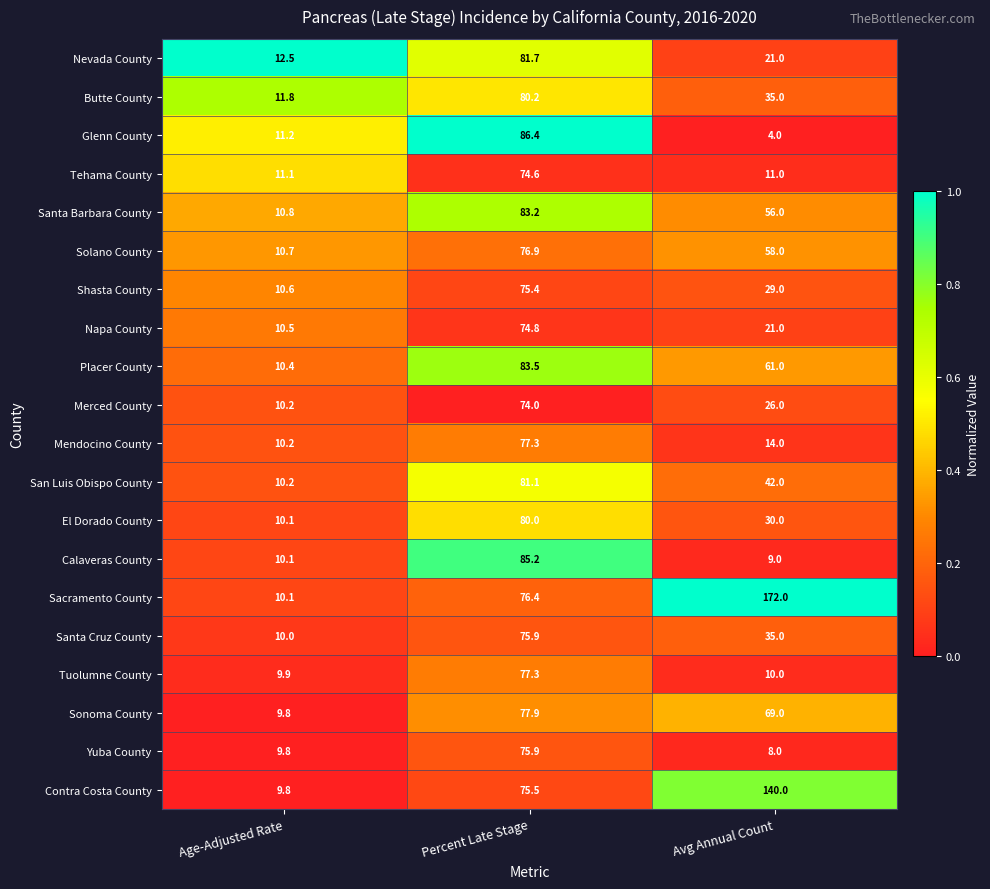

Read the Solano County value at Percent Late Stage.

76.9